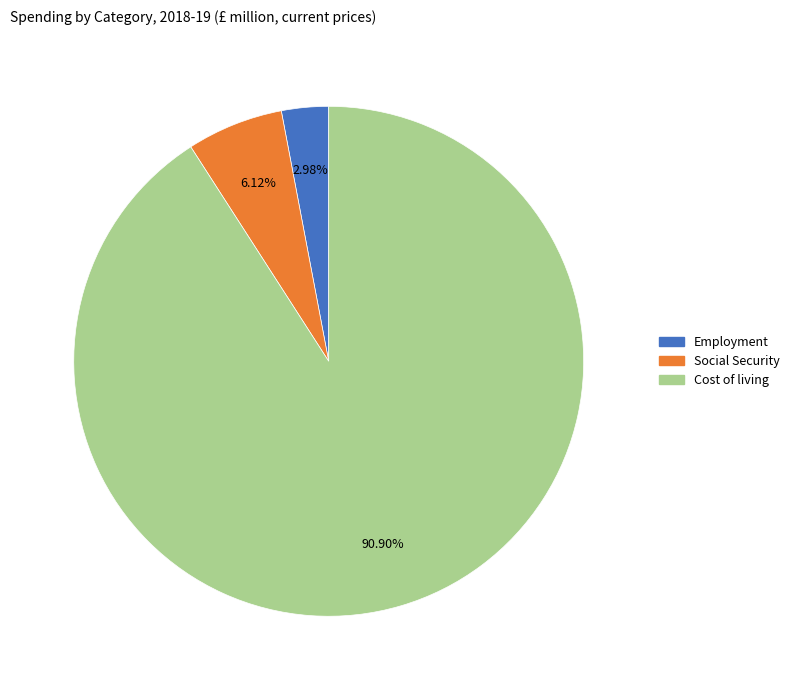

Is there a majority slice in this chart?

Yes